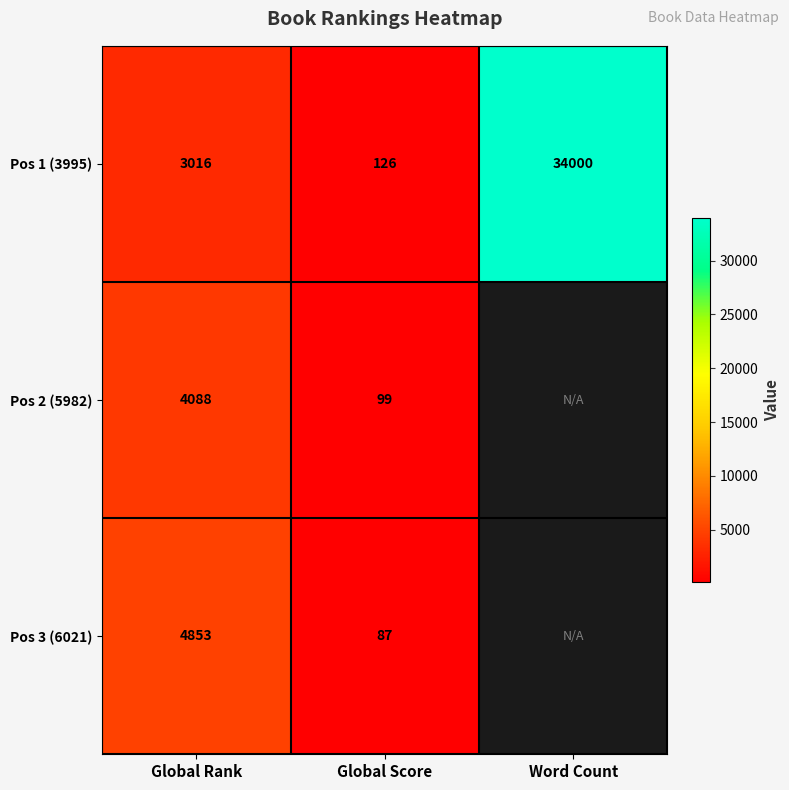

Which category has the lowest value across all series?

Global Score